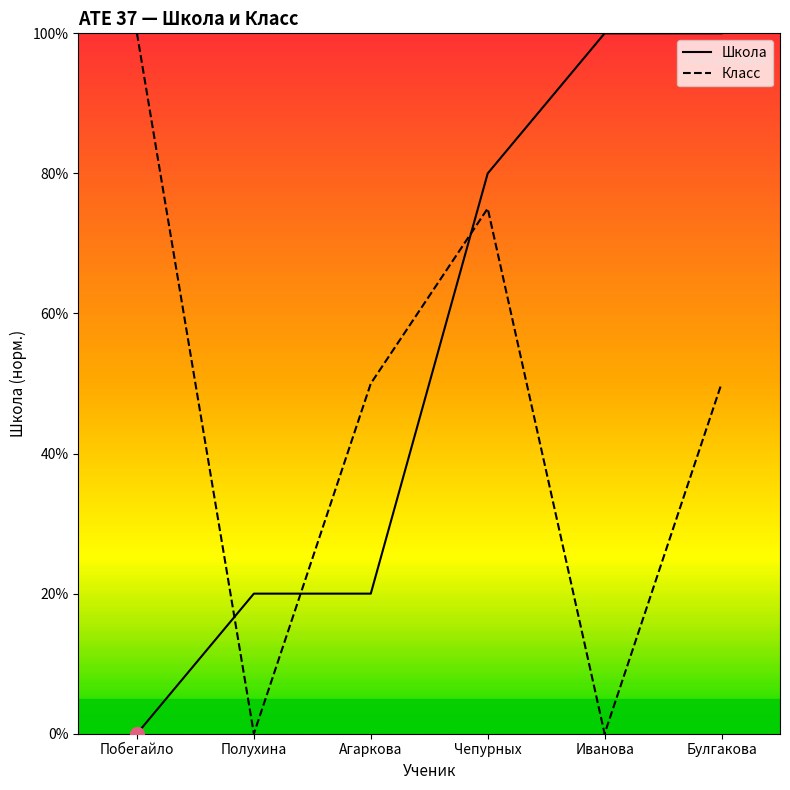

Count the Школа values in the range 20 to 100.

5